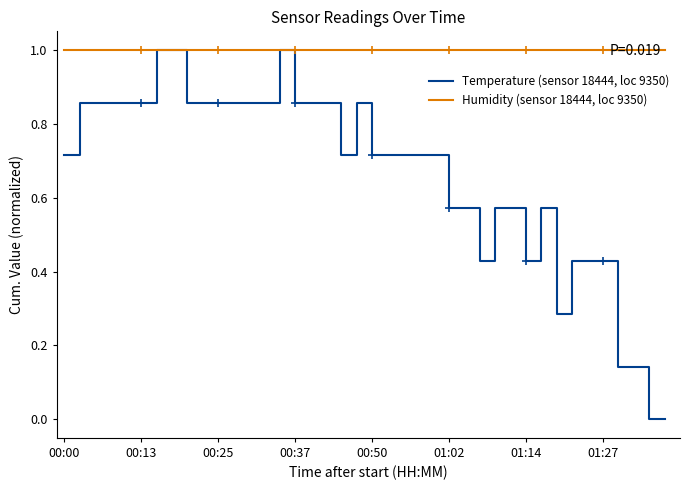

Which series has the largest total across all categories?

Humidity (sensor 18444, loc 9350)